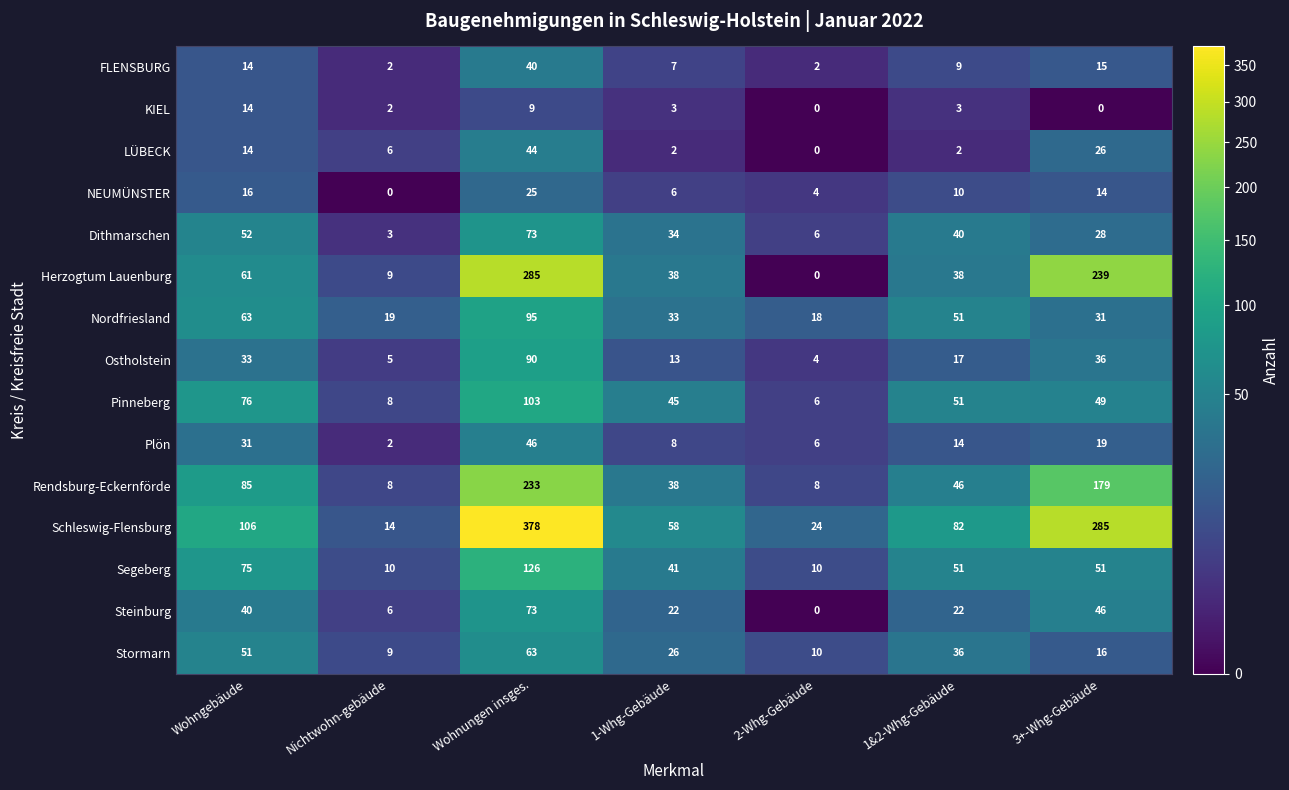

What is the difference between the maximum and minimum values in the Plön series?

44